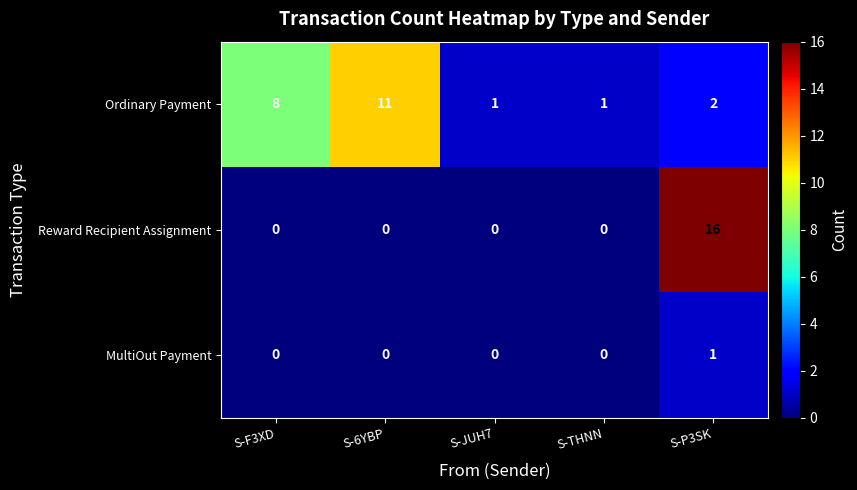

Between S-6YBP and S-THNN, which series saw the biggest shift?

Ordinary Payment